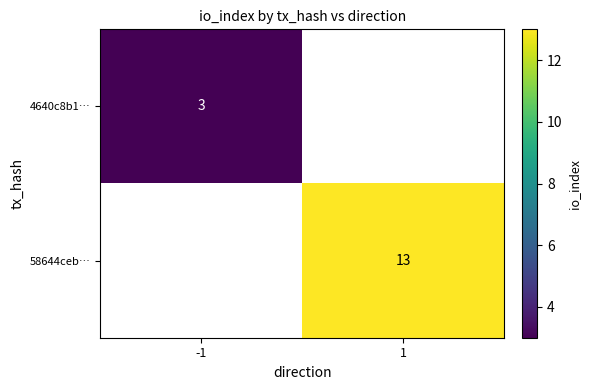

Is the value of 4640c8b1… at -1 greater than the value of 58644ceb… at 1?

No